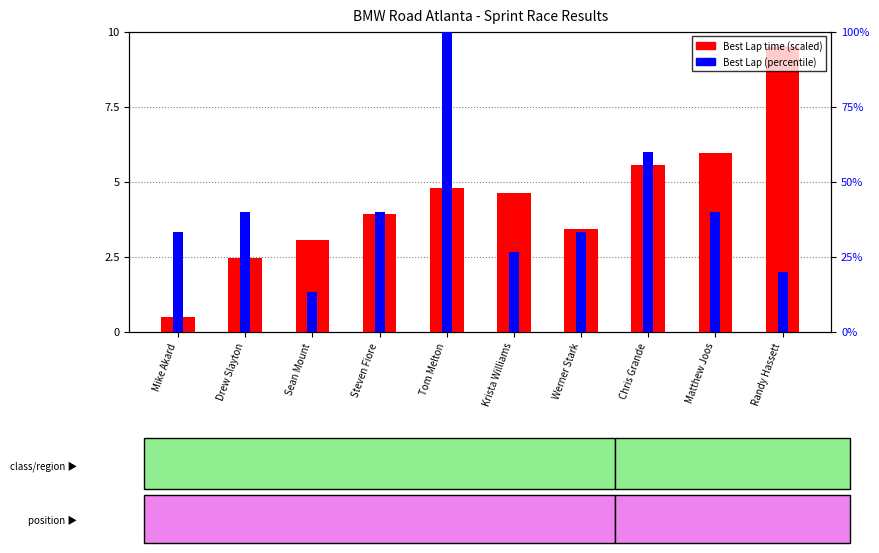

What position from the left is Steven Fiore?

4